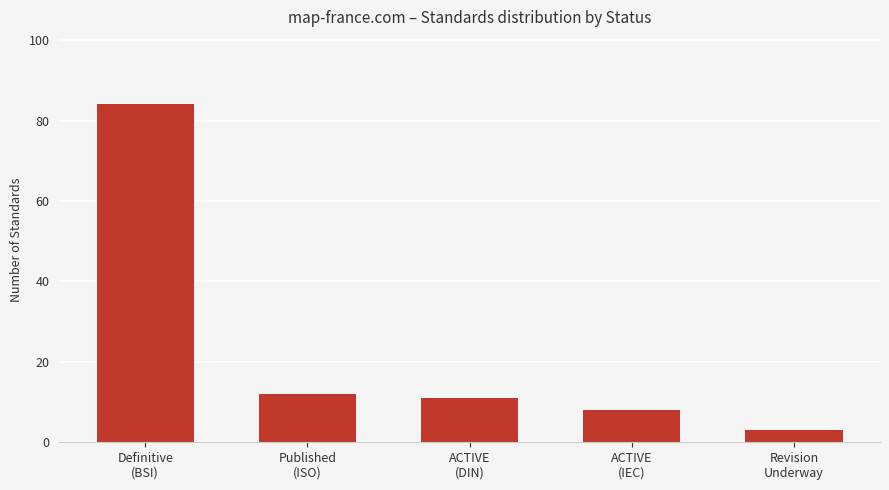

Which has a higher value, Definitive
(BSI) or ACTIVE
(DIN)?

Definitive
(BSI)